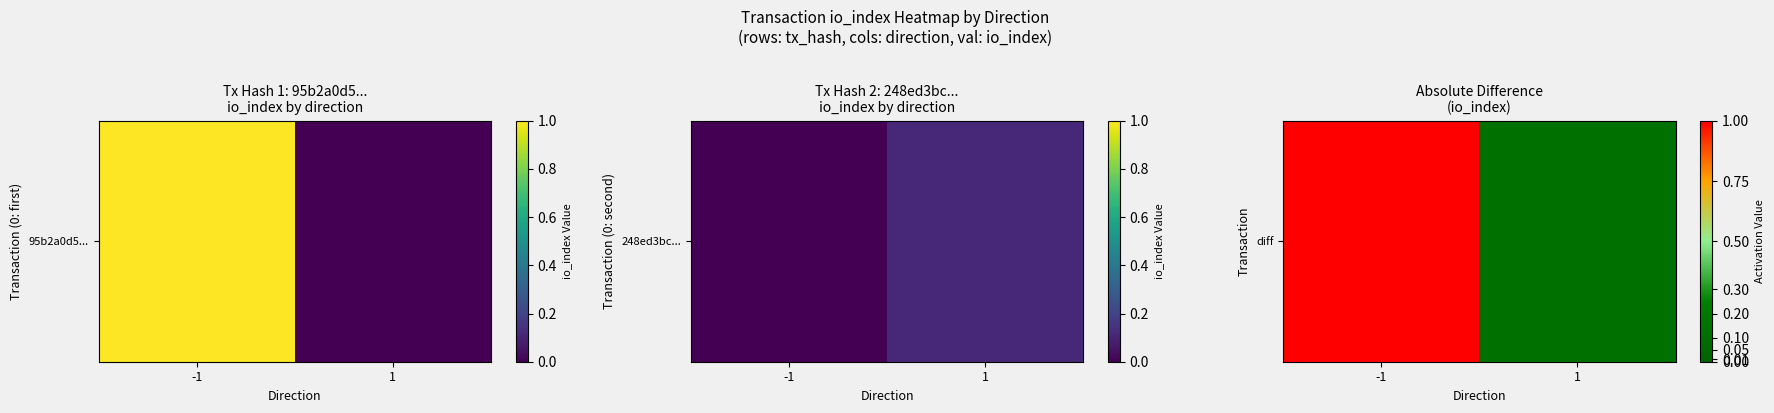

What is the difference between the maximum and minimum values?

133